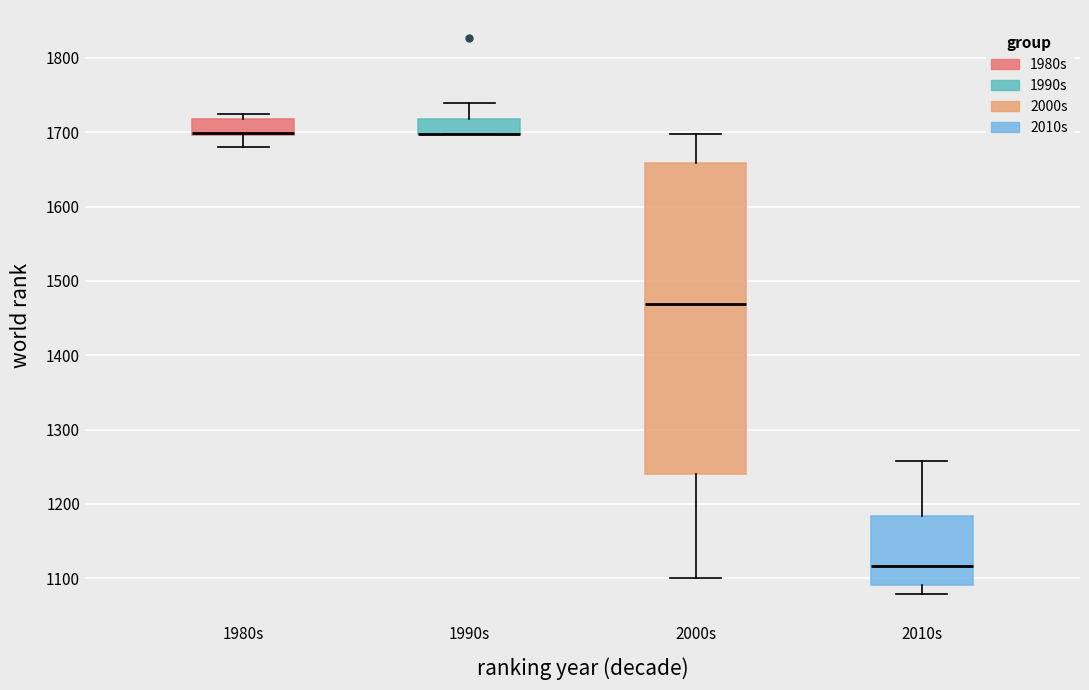

Where does the lower whisker of the box for 1980s end on the y-axis? The values are not printed on the chart, so give them approximately, as read against the axis.

1680